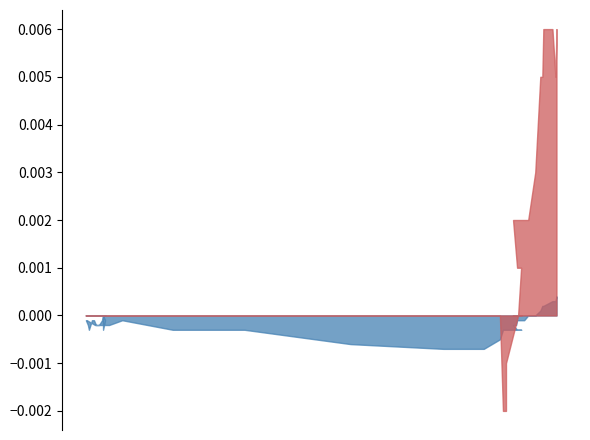

Between 2 and 16, which is larger?

2